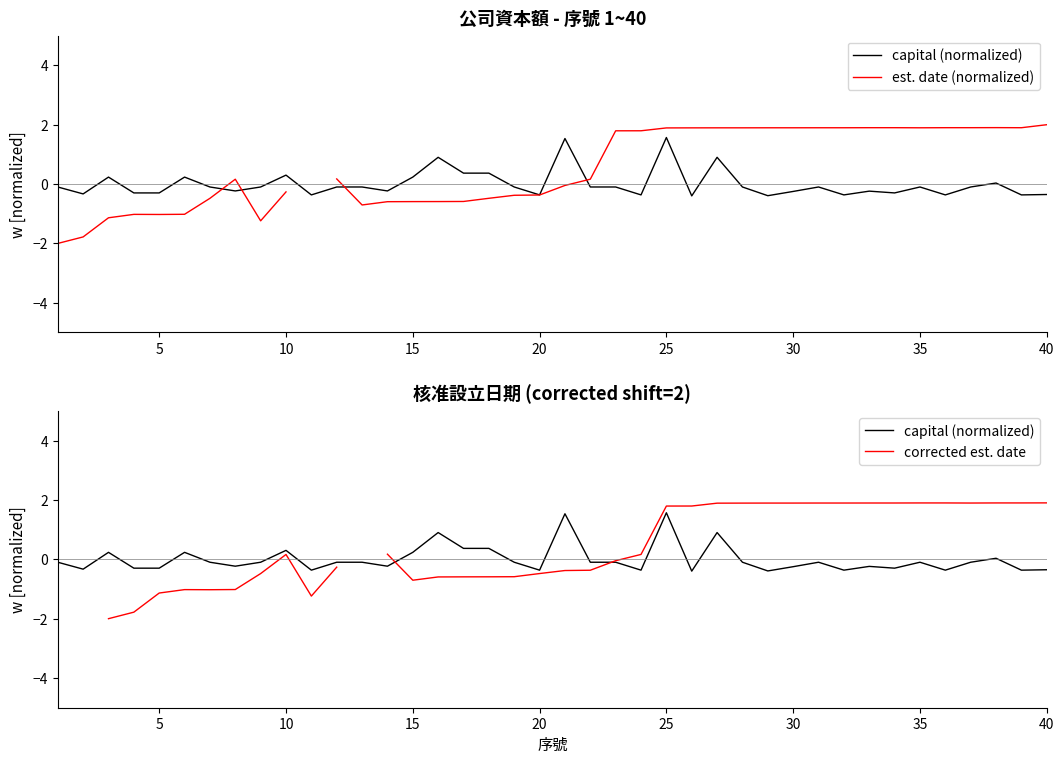

In est. date (normalized), how many points are lower than both neighbors (excluding endpoints)?

5